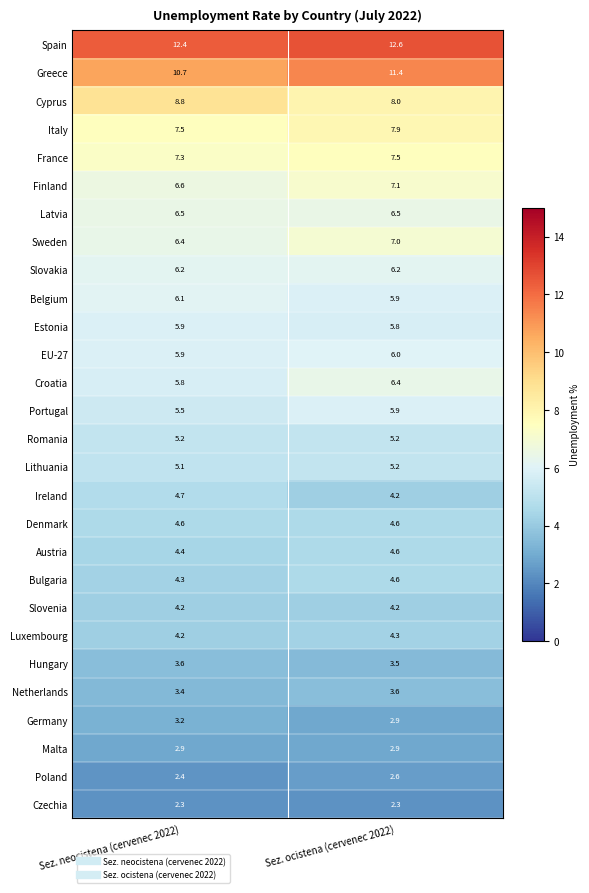

Which series changed the most between Sez. neocistena (cervenec 2022) and Sez. ocistena (cervenec 2022)?

Cyprus